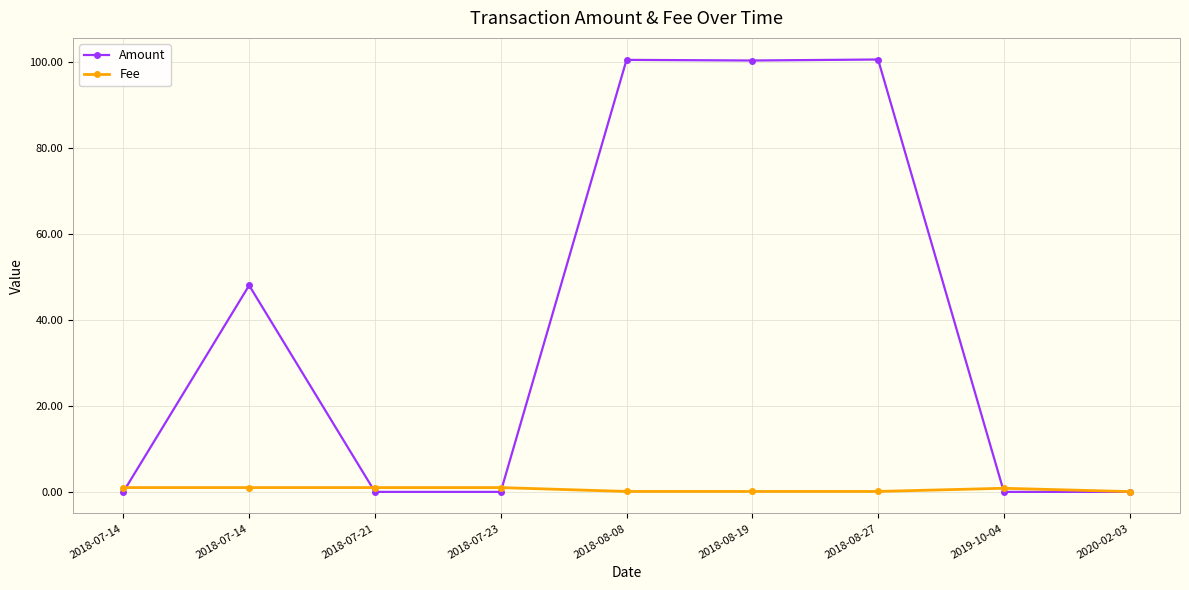

List the series in order of their peak value, lowest first.

Fee, Amount